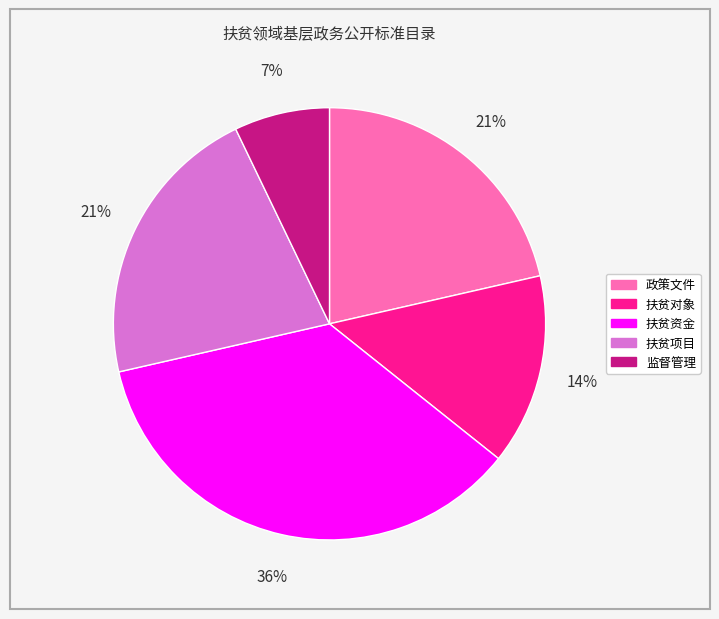

Is 政策文件 the majority of the pie?

No